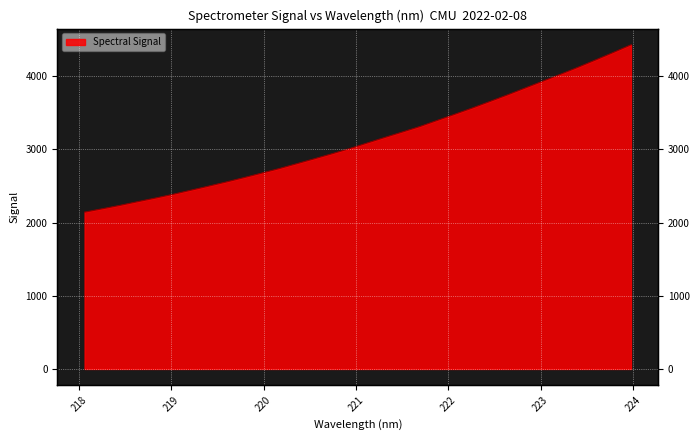

Rank the categories by value from highest to lowest.

223.9802, 223.7895, 223.5987, 223.408, 223.2172, 223.0264, 222.8355, 222.6447, 222.4538, 222.263, 222.0721, 221.8812, 221.6902, 221.4993, 221.3083, 221.1174, 220.9264, 220.7354, 220.5444, 220.3533, 220.1623, 219.9712, 219.7801, 219.589, 219.3979, 219.2067, 219.0156, 218.8244, 218.6332, 218.442, 218.2508, 218.0596